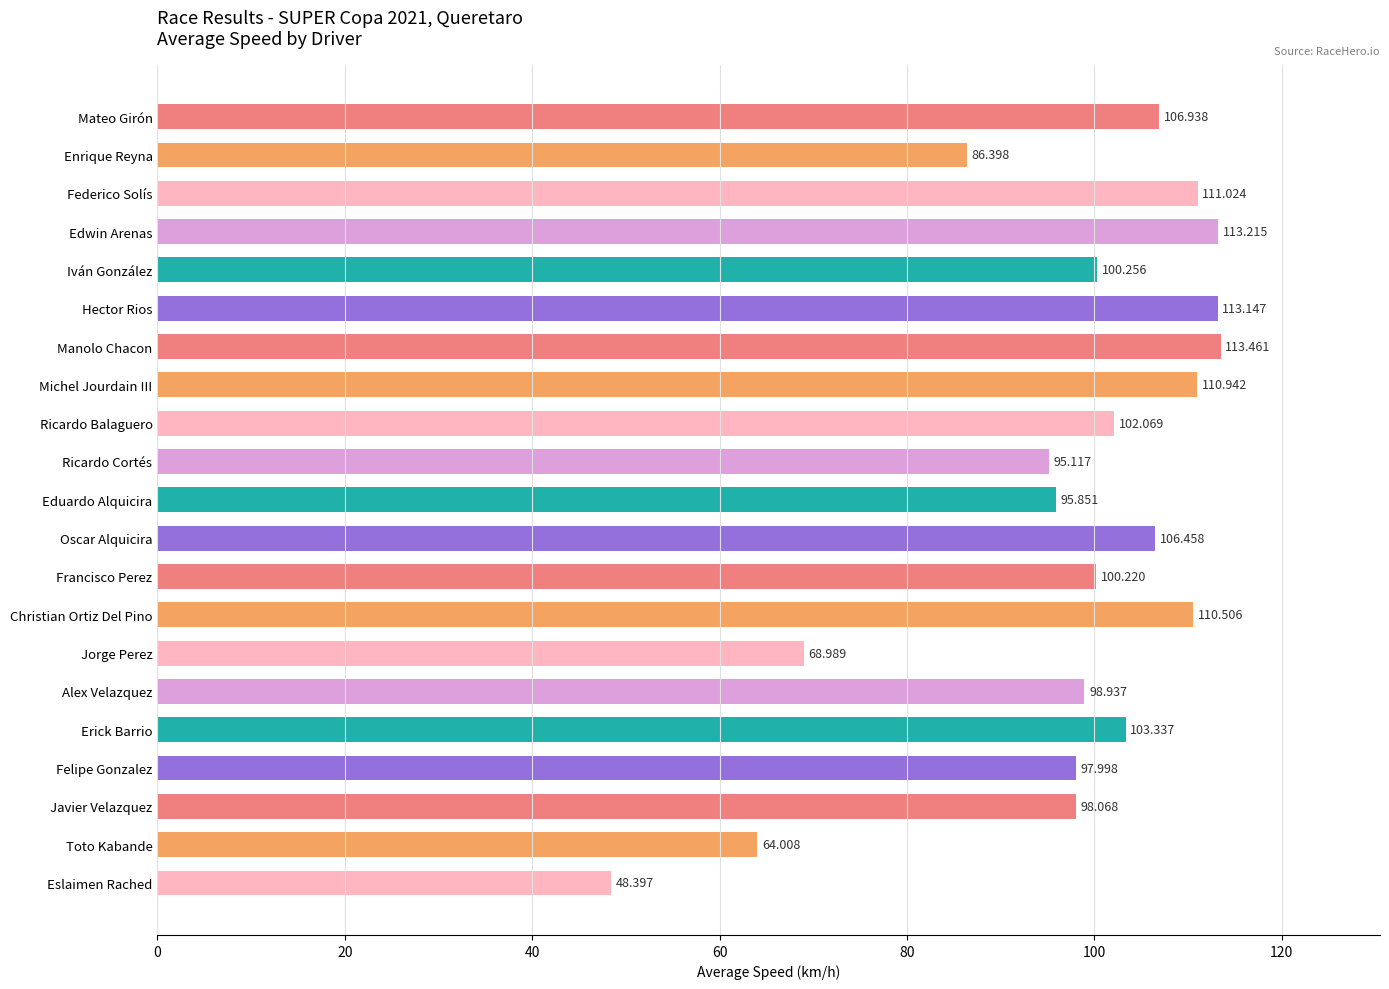

Which label corresponds to the smallest value in the chart?

Eslaimen Rached